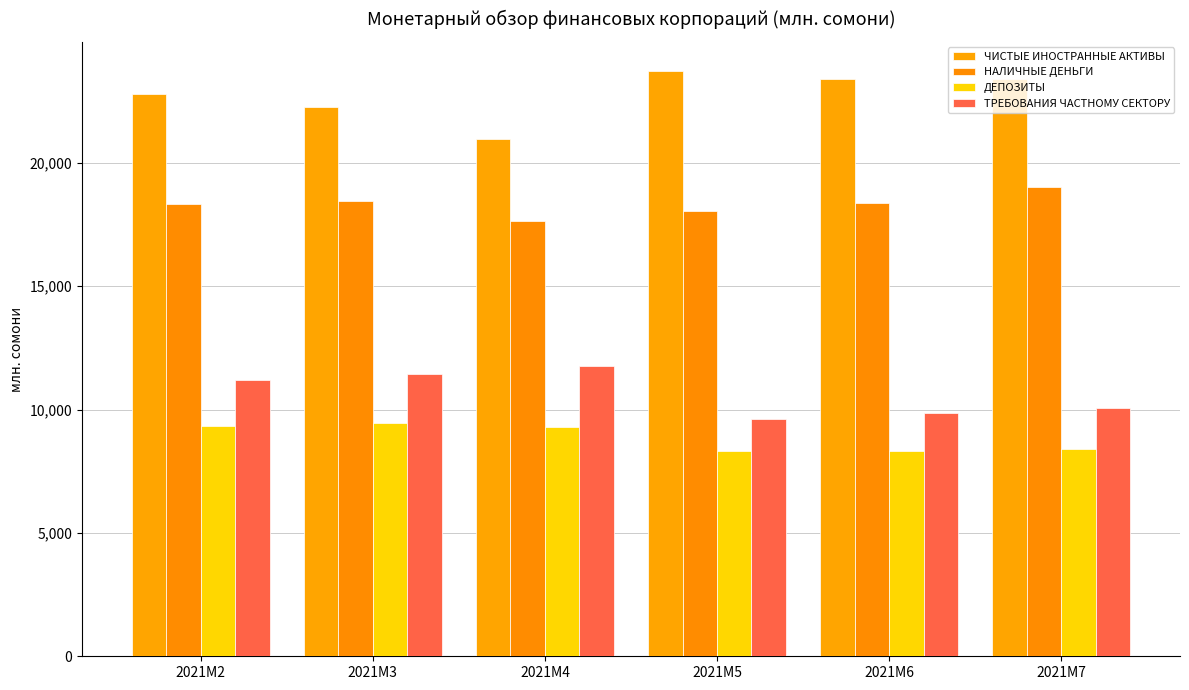

What is the value of the НАЛИЧНЫЕ ДЕНЬГИ bar at the 6th from the left?

19011.2